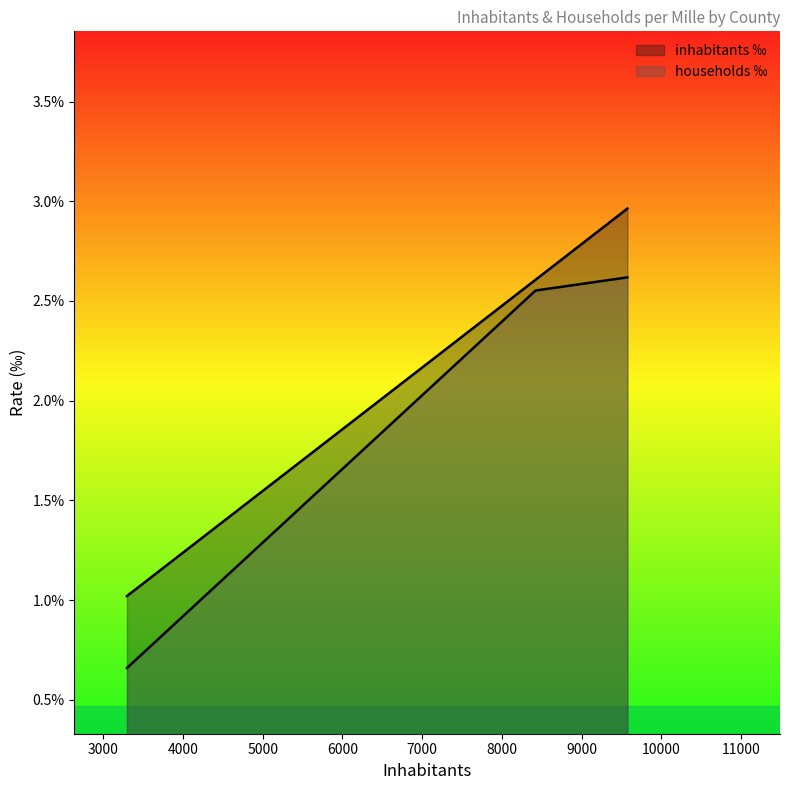

Is the value of inhabitants ‰ at Greene greater than the value of households ‰ at Greene?

Yes